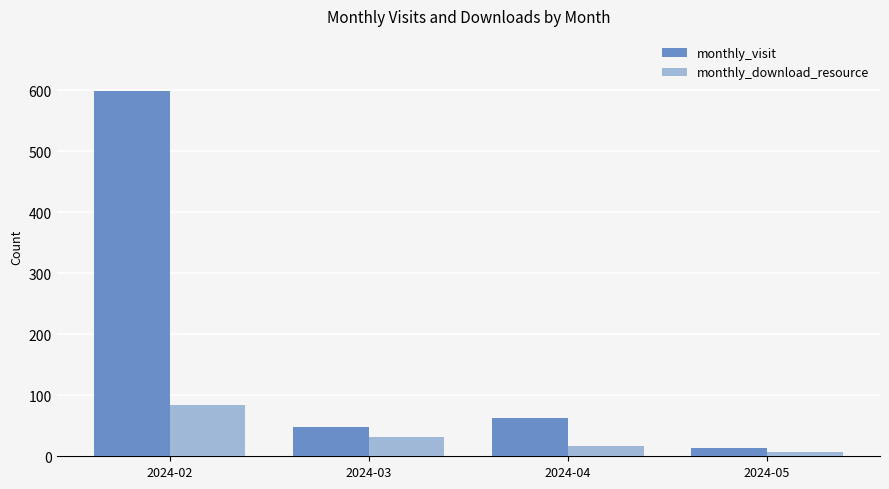

The value of monthly_download_resource at 2024-05 is 7. True or false?

True